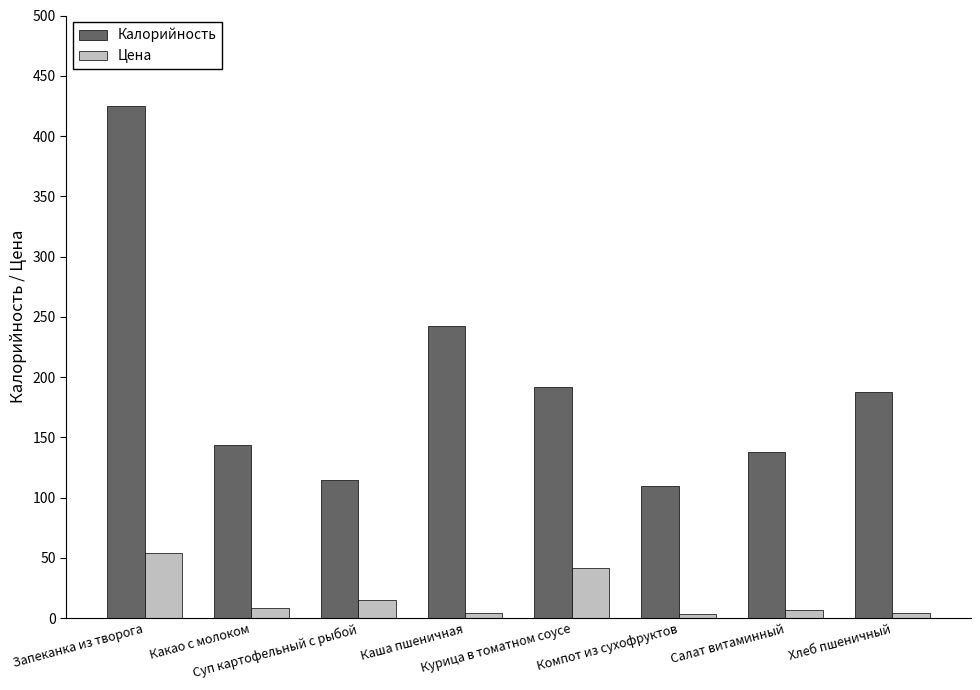

What is the sum of all Калорийность values?

1553.8